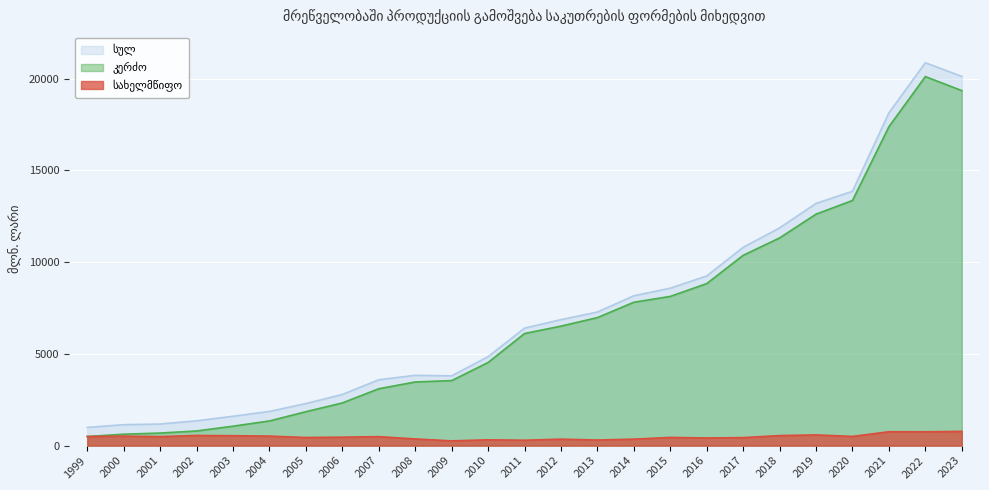

Reading left to right, transcribe all the data shown in this chart.

სულ: 1999=991.7	2000=1140.3	2001=1176.0	2002=1351.6	2003=1599.1	2004=1863.2	2005=2291.0	2006=2786.3	2007=3588.6	2008=3831.2	2009=3800.7	2010=4847.2	2011=6401.9	2012=6863.1	2013=7279.9	2014=8164.6	2015=8577.8	2016=9245.4	2017=10805.0	2018=11864.2	2019=13195.3	2020=13858.4	2021=18133.6	2022=20862.0	2023=20118.6
სახელმწიფო: 1999=496.3	2000=517.8	2001=491.5	2002=553.2	2003=540.0	2004=518.9	2005=442.5	2006=459.9	2007=490.0	2008=363.3	2009=258.6	2010=316.8	2011=293.5	2012=352.2	2013=304.3	2014=352.5	2015=447.0	2016=416.7	2017=436.5	2018=547.3	2019=583.3	2020=502.1	2021=756.3	2022=753.8	2023=775.4
კერძო: 1999=495.4	2000=622.5	2001=684.5	2002=798.4	2003=1059.1	2004=1344.3	2005=1848.5	2006=2326.4	2007=3098.6	2008=3467.9	2009=3542.1	2010=4530.4	2011=6108.4	2012=6510.9	2013=6975.6	2014=7812.1	2015=8130.8	2016=8828.7	2017=10368.5	2018=11316.9	2019=12612.0	2020=13356.3	2021=17377.3	2022=20108.3	2023=19343.2